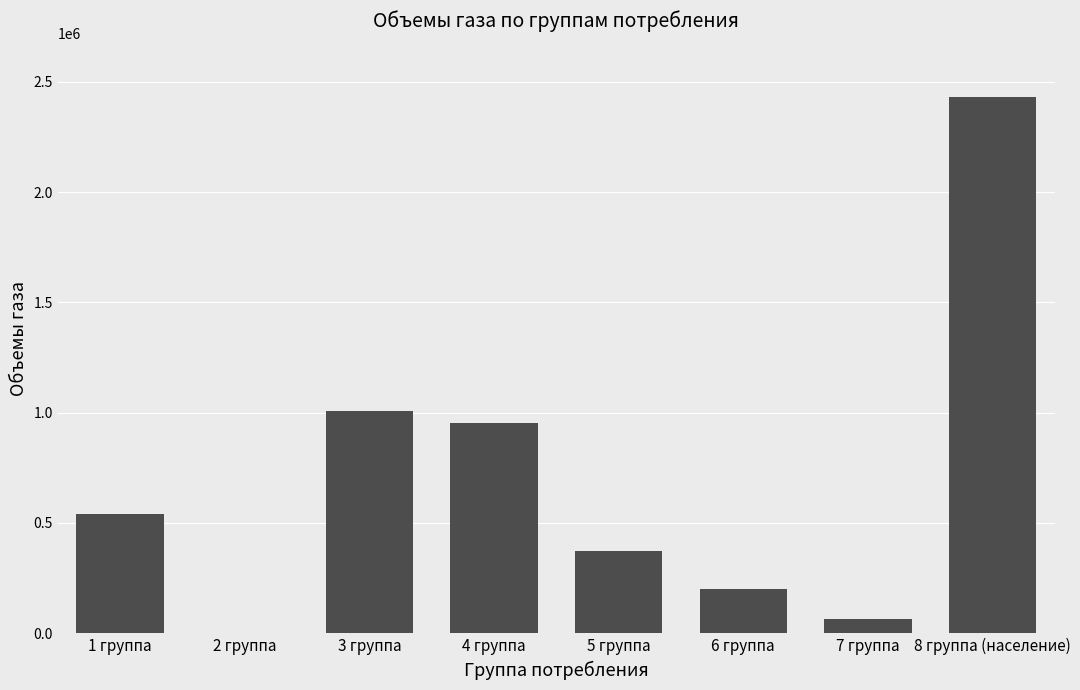

The chart shows a value of 3276565.8 at 8 группа (население). True or false?

False